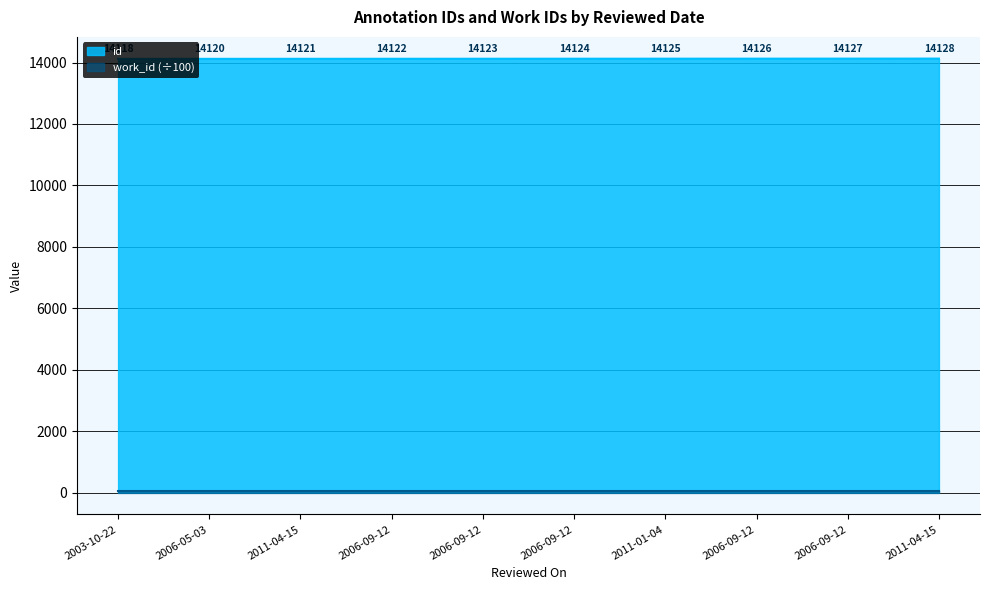

Reading right to left, list all the values displayed in this chart.

14128	14127	14126	14125	14124	14123	14122	14121	14120	14118